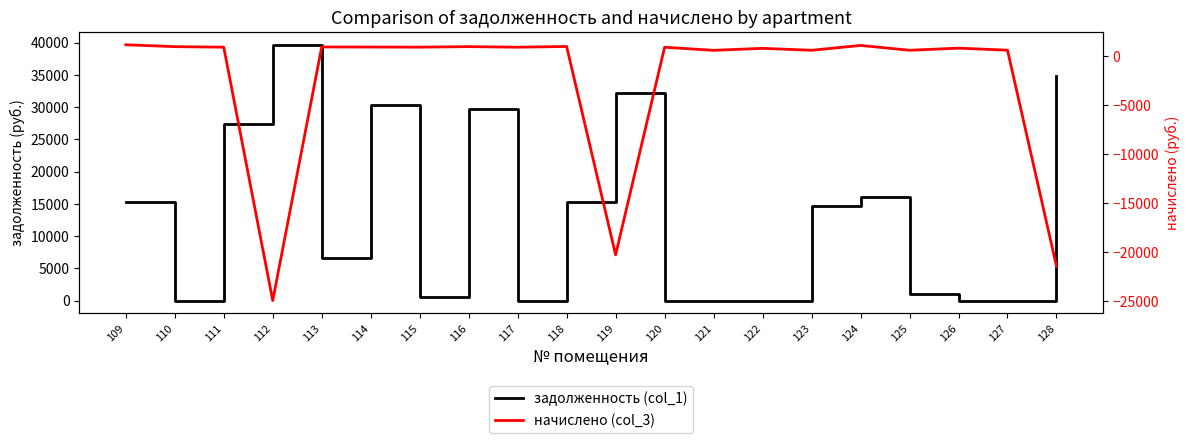

List the series in order of their peak value, highest first.

задолженность (col_1), начислено (col_3)